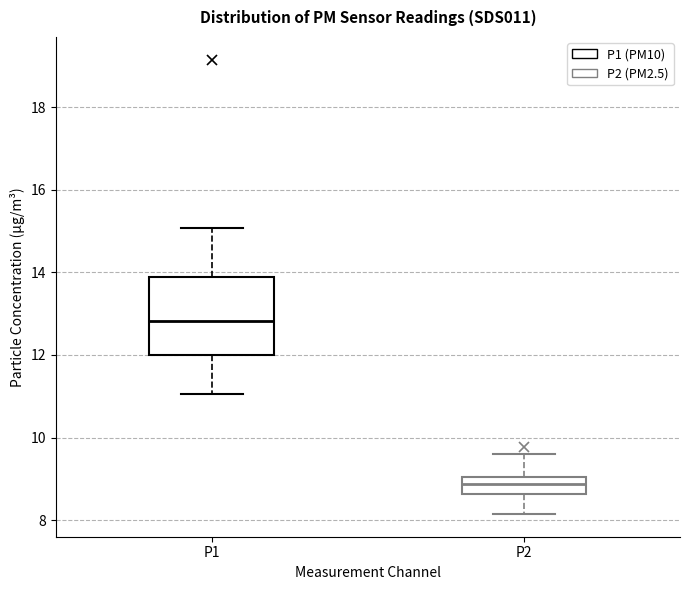

Reading left to right, transcribe this box plot: for each box, give where its median line is, the range the box spans, and where its two whiskers end, as read against the y-axis. The values are not printed on the chart, so give them approximately, as read against the axis.

P1: median 12.8, box 12.0 to 13.8, whiskers 11.0 to 15.0
P2: median 8.8, box 8.6 to 9.0, whiskers 8.2 to 9.6